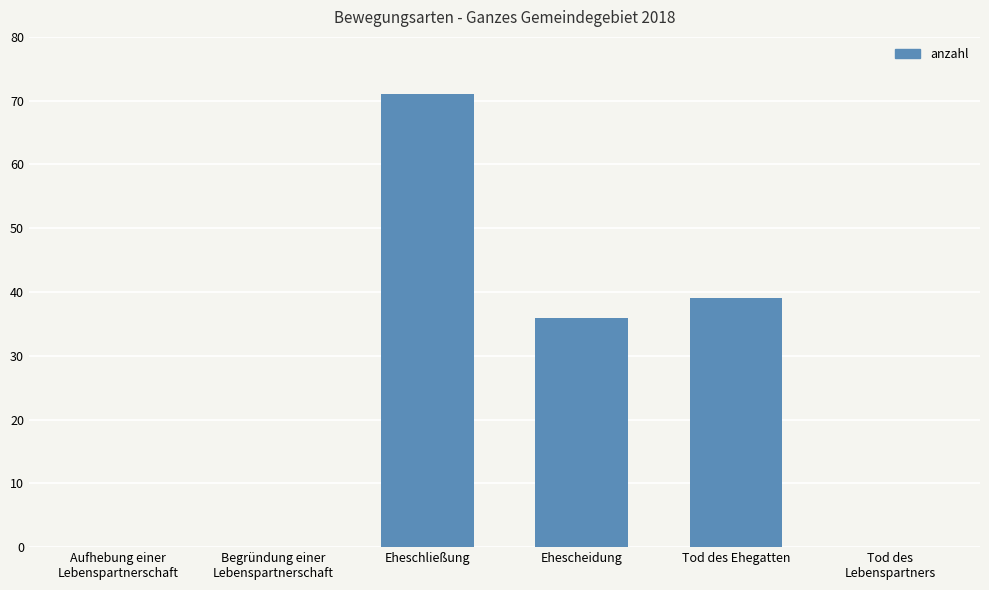

The chart shows a value of 39 at Tod des Ehegatten. True or false?

True